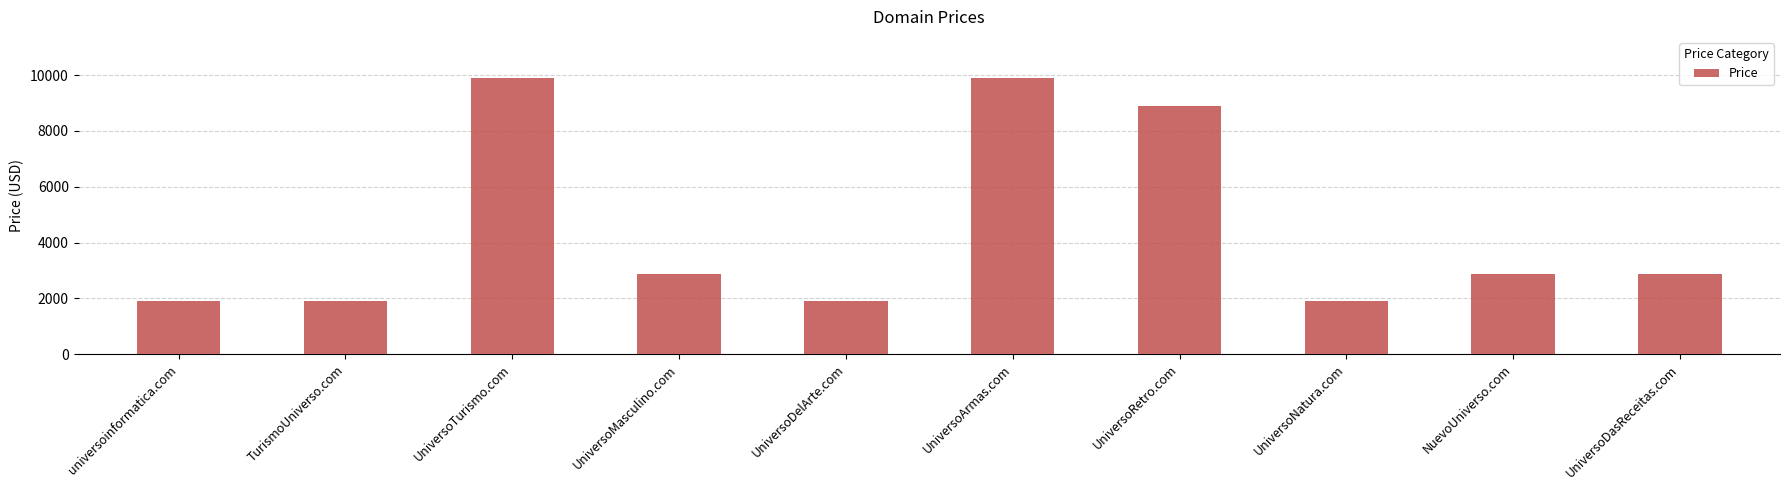

What is the label of the 3rd bar from the left?

UniversoTurismo.com